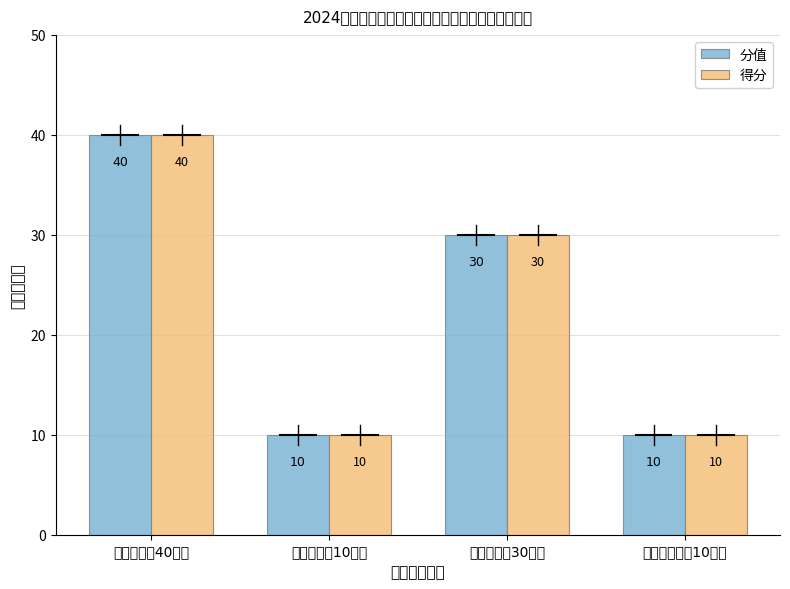

What is the highest value of the 得分 series?

40